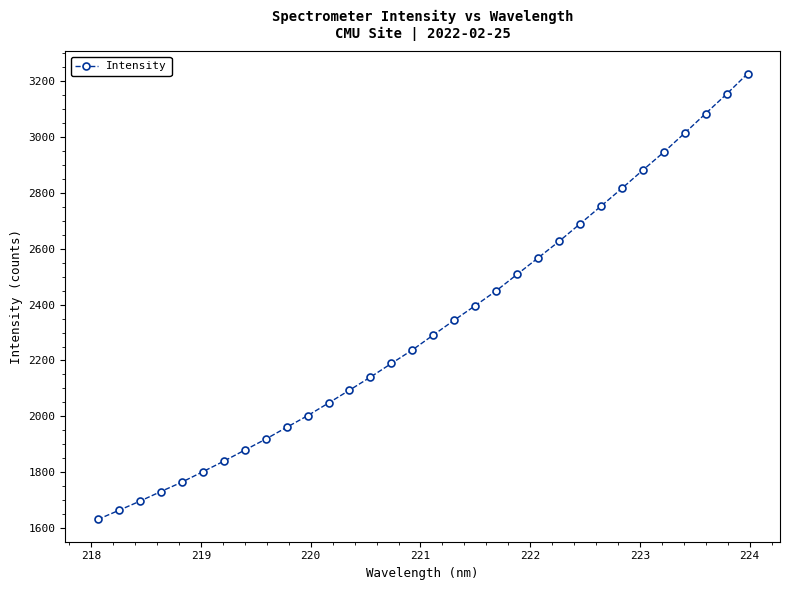

Is this an area chart (filled region under the line)?

No